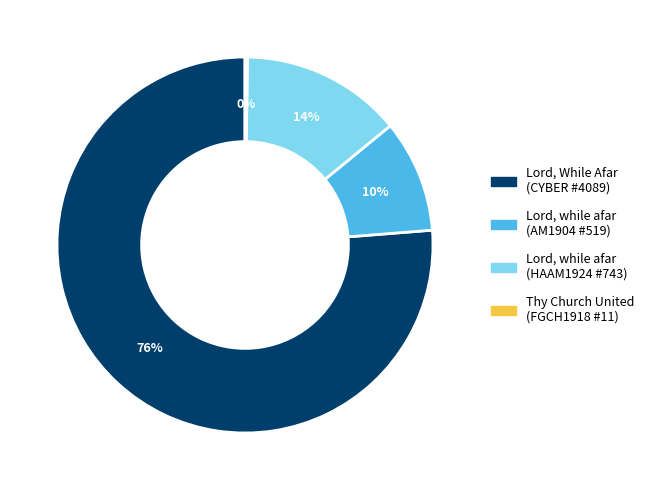

Is there any slice that represents more than half of the pie?

Yes